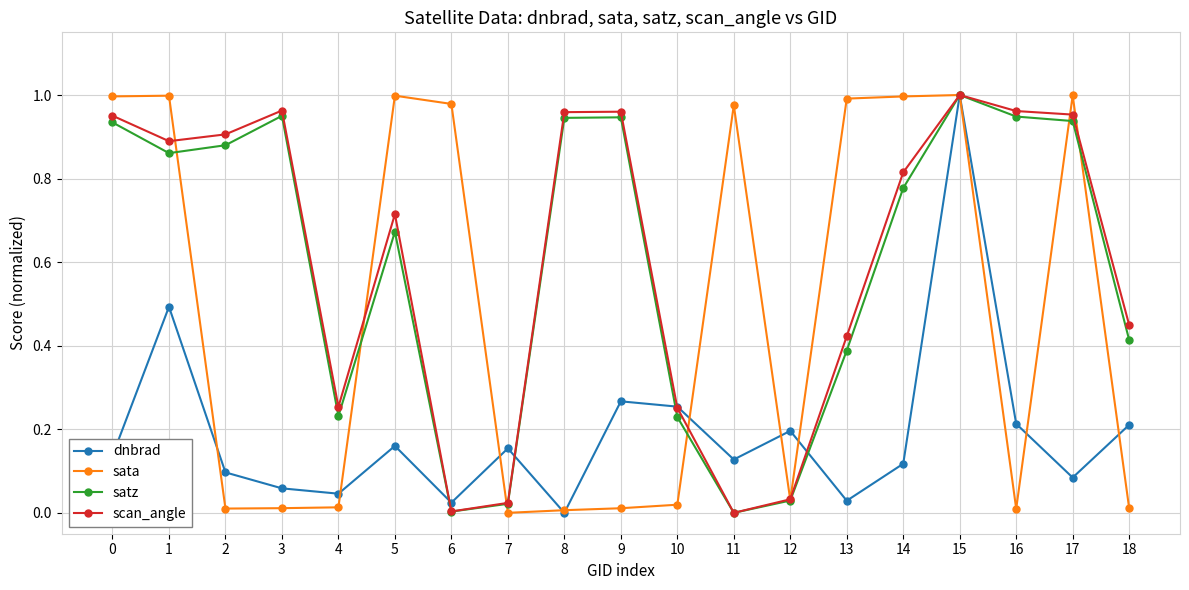

True or false: dnbrad has a value of 0.3 at 5.

False